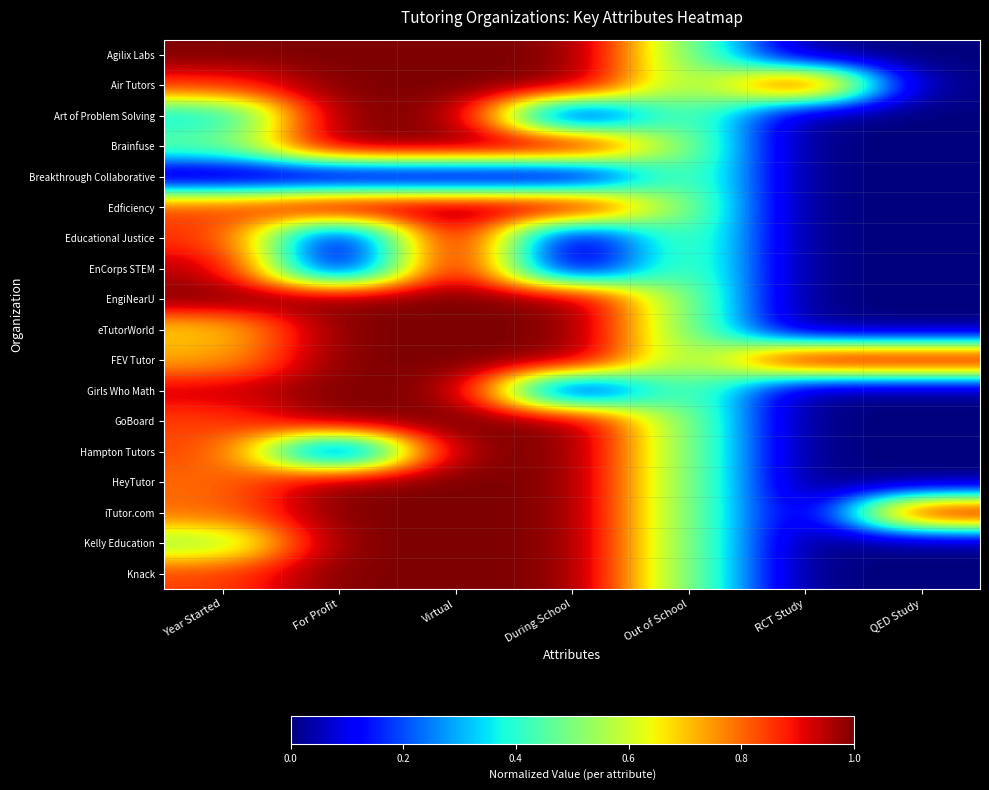

Which series has the largest total across all categories?

FEV Tutor